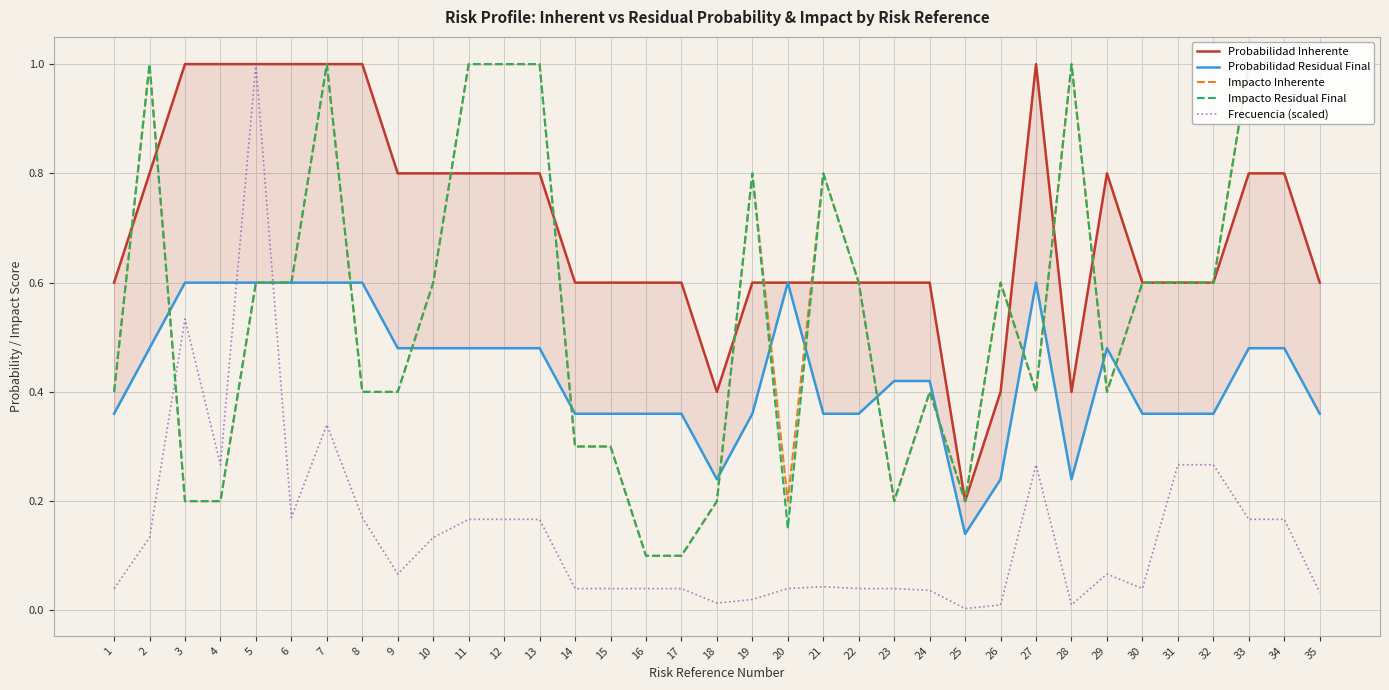

Is this an area chart (filled region under the line)?

No